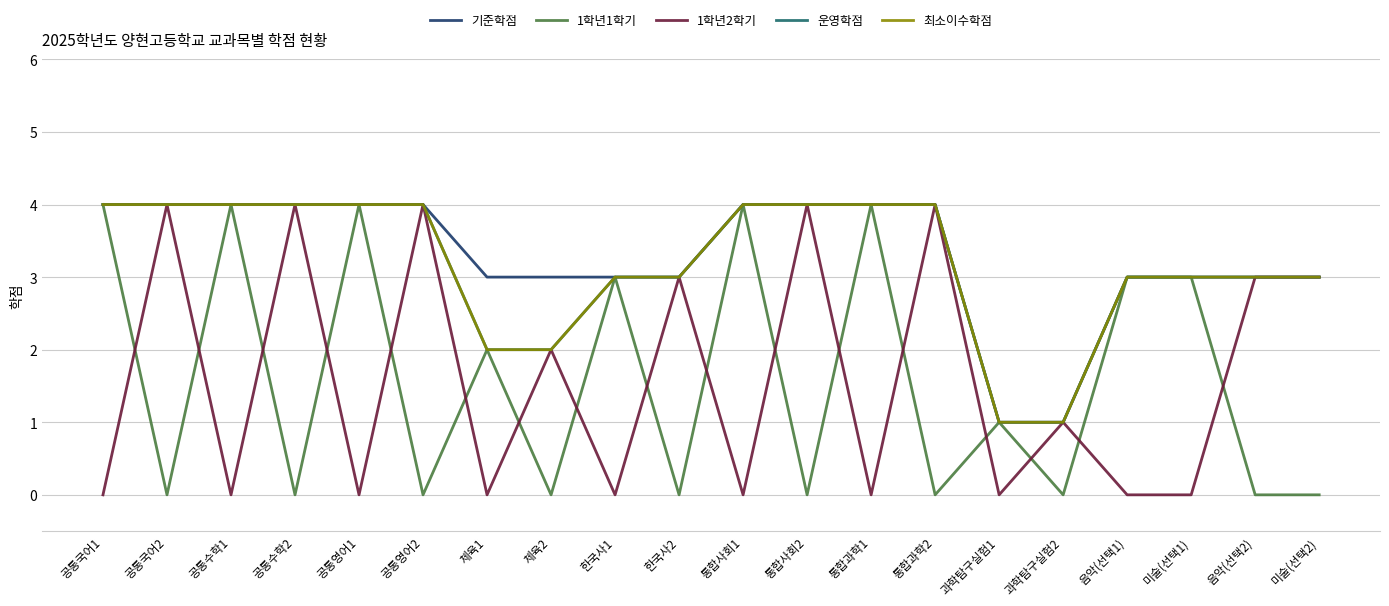

True or false: 1학년2학기 and 1학년1학기 intersect in this chart.

True